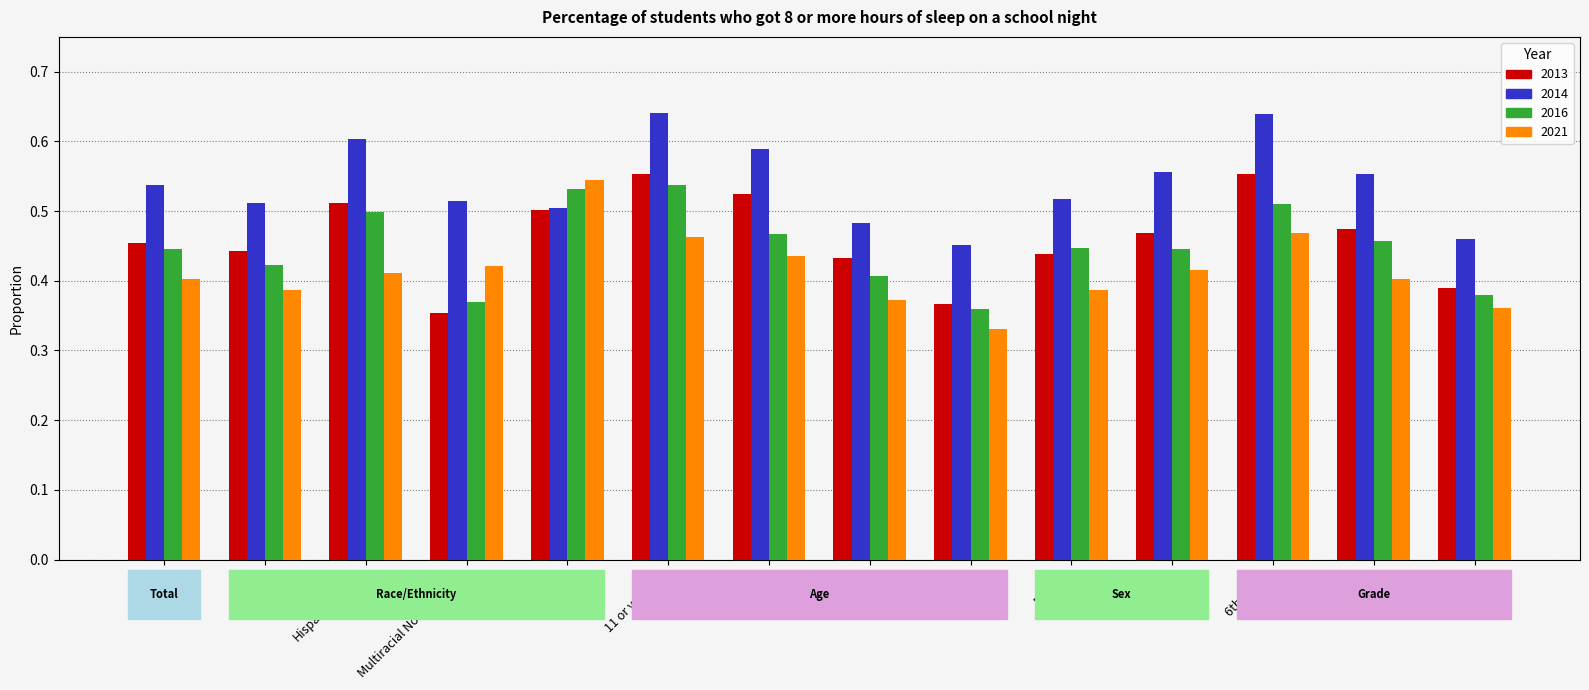

Where is 2016 nearest to the value 0?

14 or older